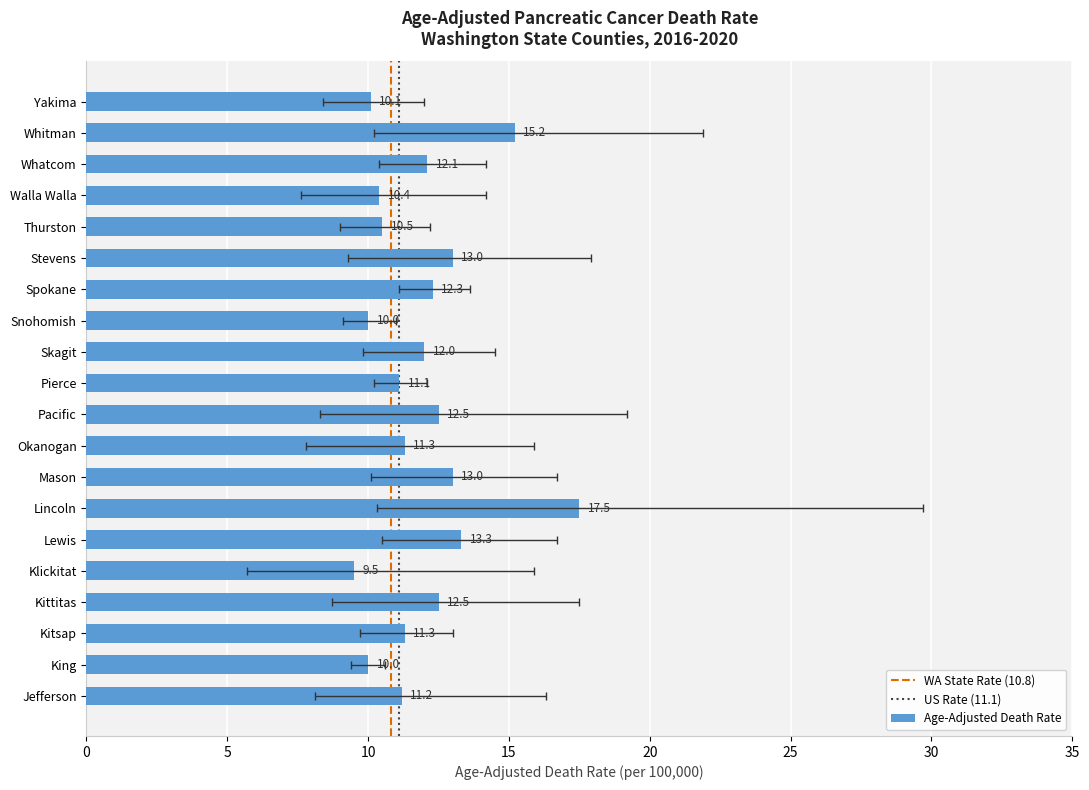

Reading left to right, list all the values displayed in this chart.

10.1	15.2	12.1	10.4	10.5	13.0	12.3	10.0	12.0	11.1	12.5	11.3	13.0	17.5	13.3	9.5	12.5	11.3	10.0	11.2